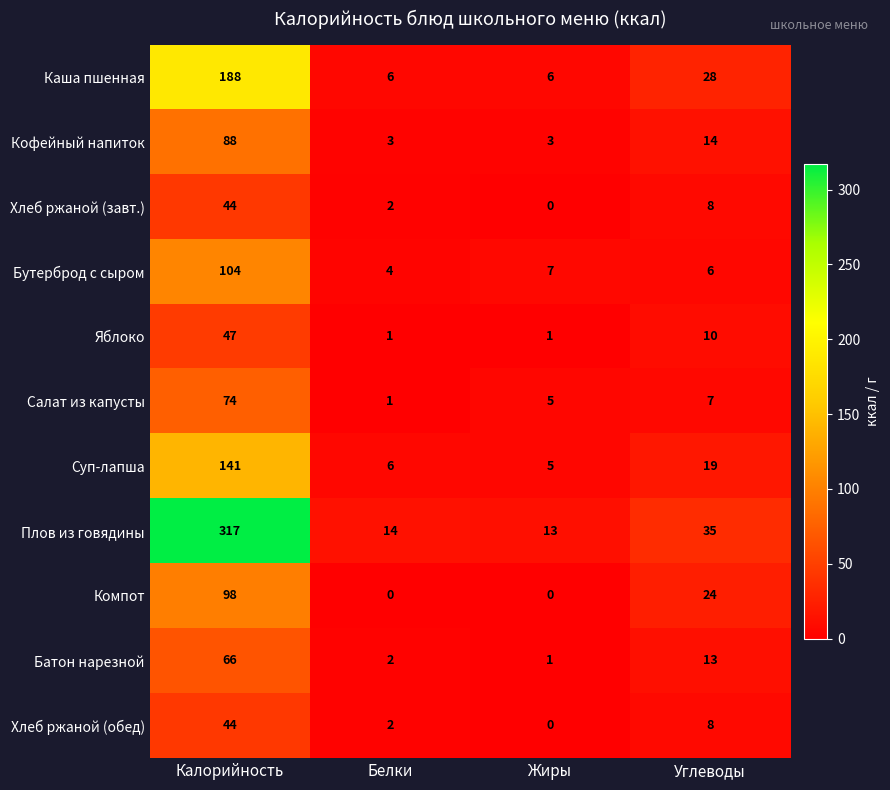

What is the spread (max minus min) of values at Белки?

14